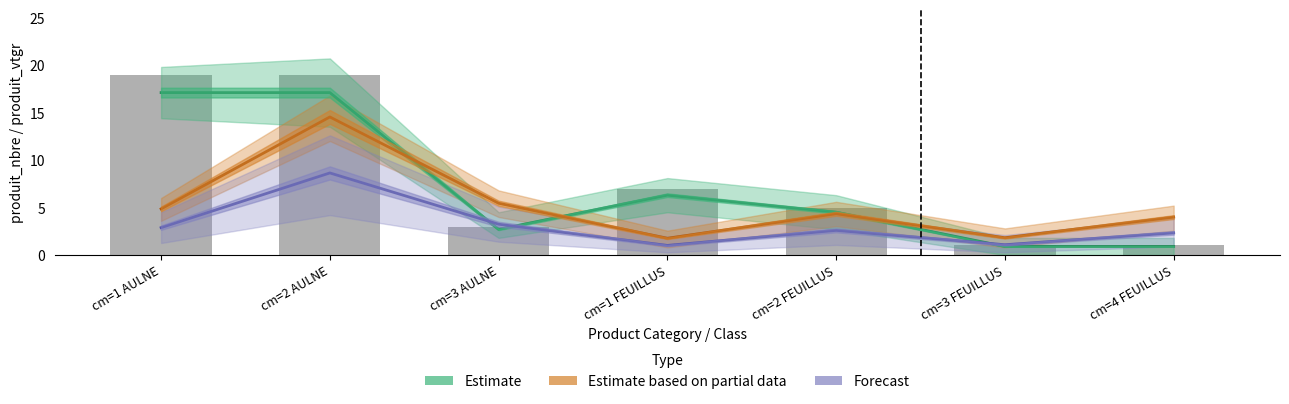

Rank the categories by Forecast value from lowest to highest.

cm=1 FEUILLUS, cm=3 FEUILLUS, cm=4 FEUILLUS, cm=2 FEUILLUS, cm=1 AULNE, cm=3 AULNE, cm=2 AULNE